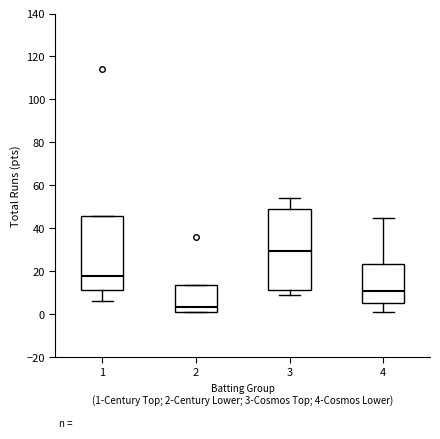

Comparing the boxes themselves (not the whiskers), which one is the tallest?

3